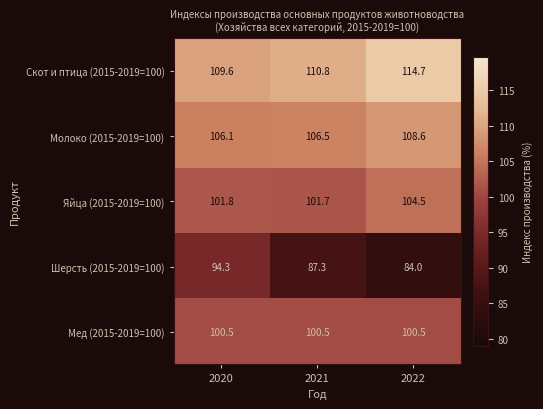

At which category does the chart reach its peak across all series?

2022